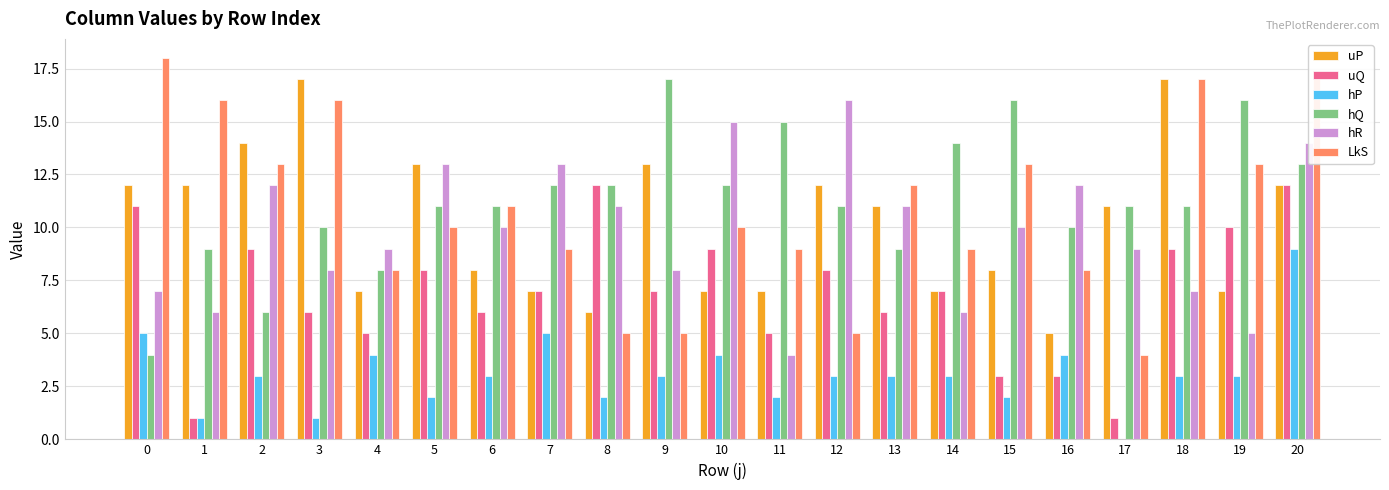

Are the bars horizontal?

No